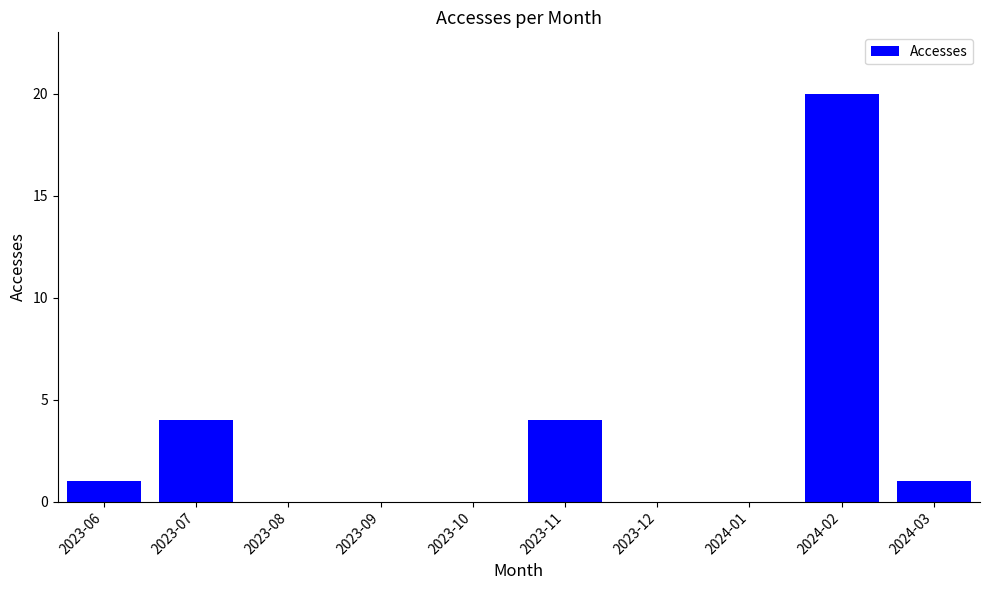

What is the maximum value shown in the chart?

20